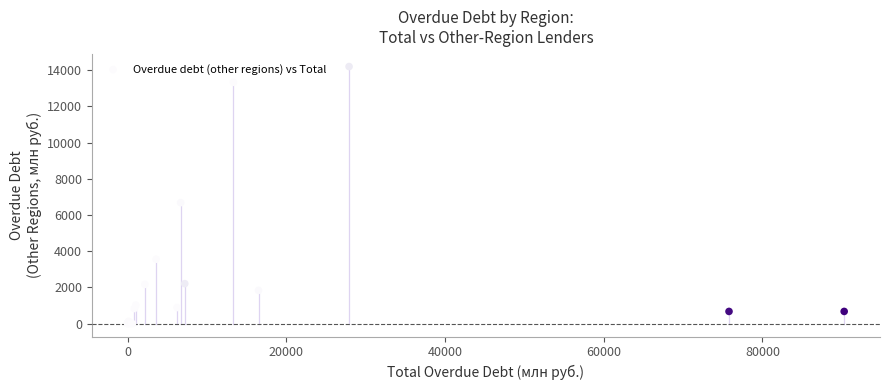

What Y value in the scatter plot is closest to 7100?

6683